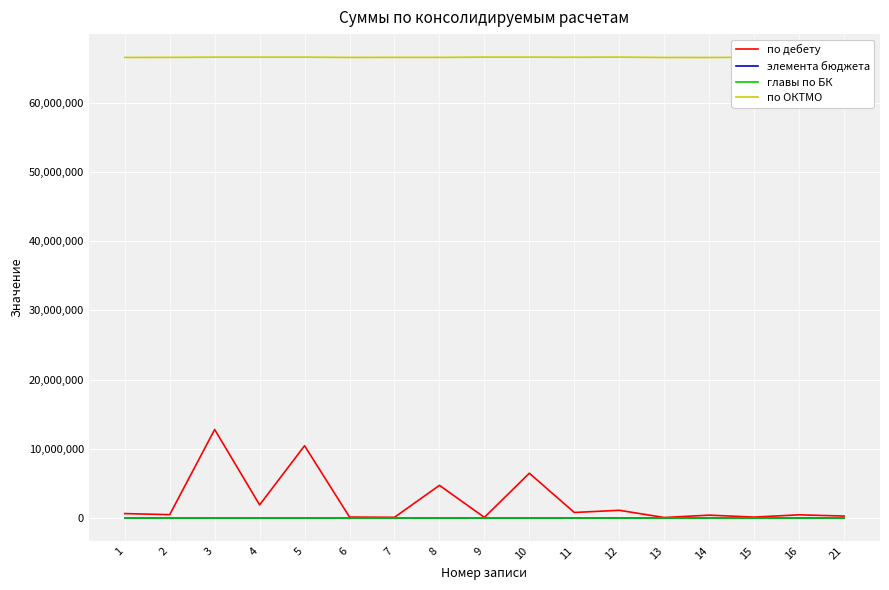

True or false: элемента бюджета and по ОКТМО intersect in this chart.

False